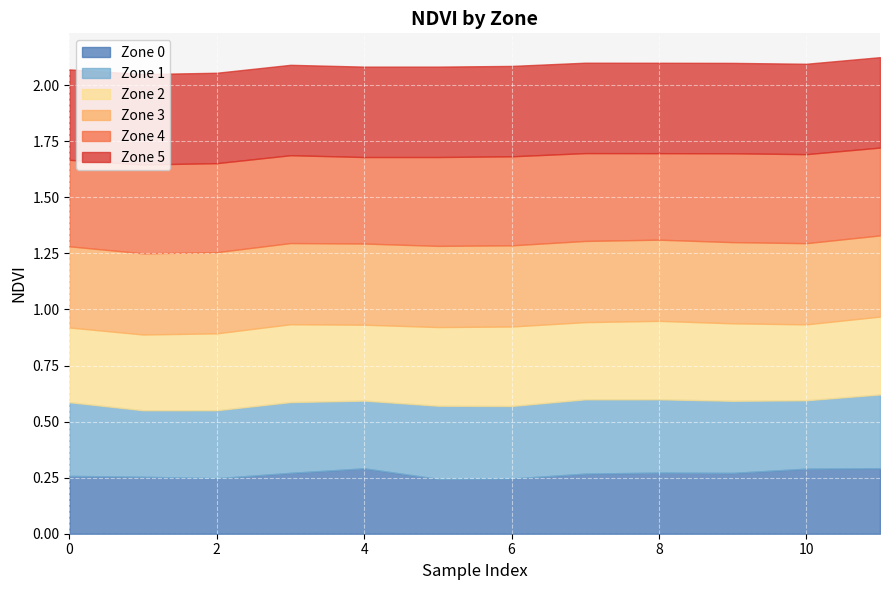

What is the value of the Zone 4 point at the 8th from the left?

0.4